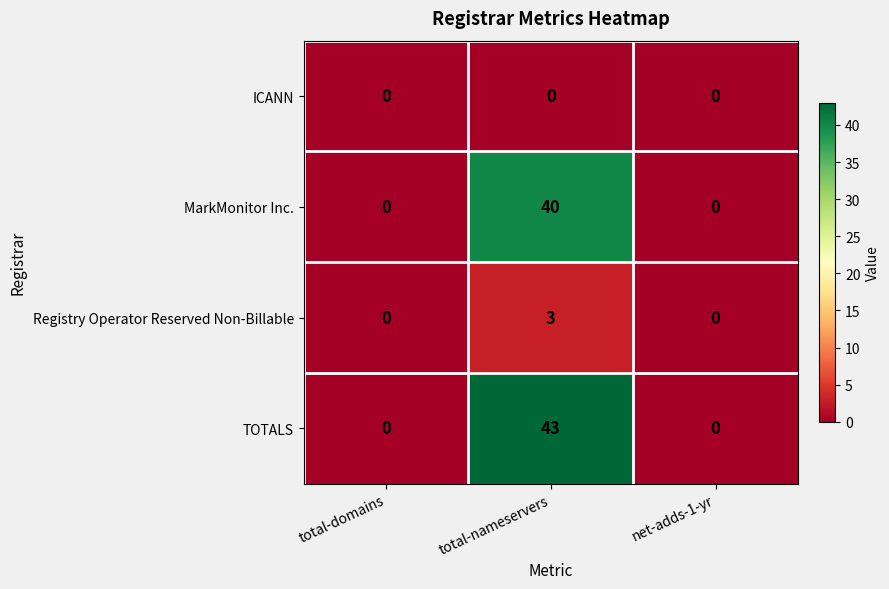

How many TOTALS values are between 0 and 43?

3